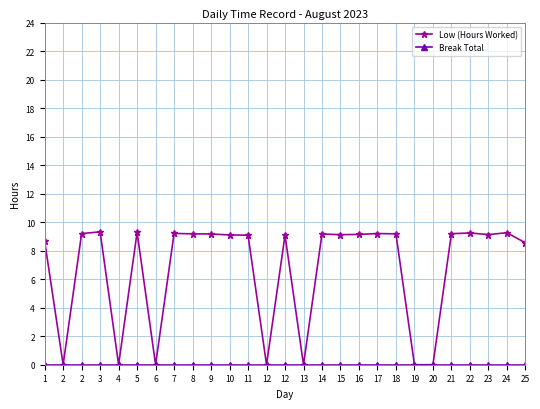

What is the sum of all Low (Hours Worked) values?

182.5